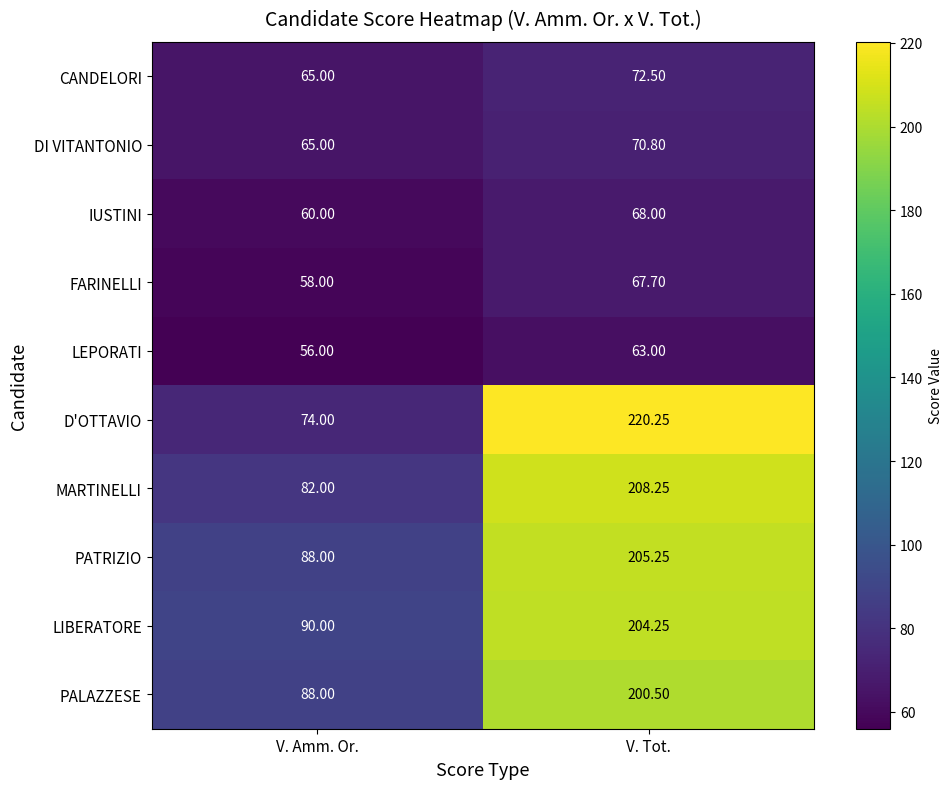

Which series has the largest range (max minus min)?

D'OTTAVIO